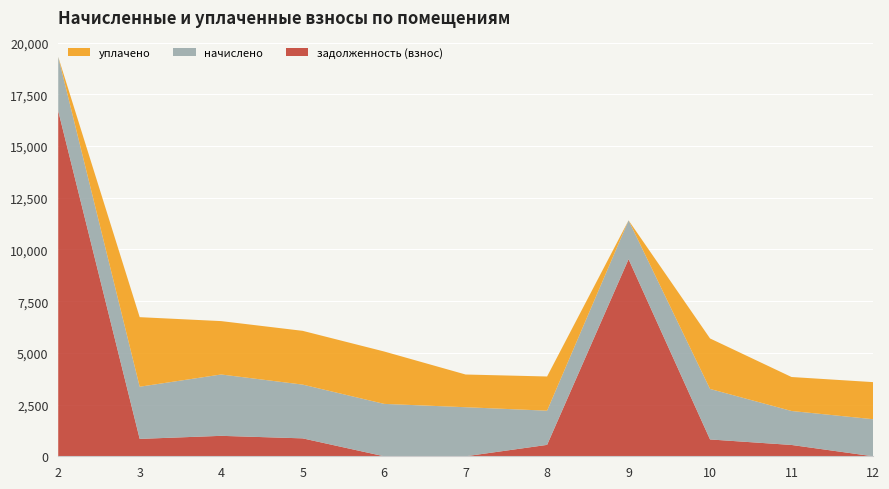

Reading right to left, extract all data points from this chart.

задолженность (взнос): 0.0	547.5	813.9	9529.3	551.1	0.0	0.0	866.4	988.5	840.7	16697.0
начислено: 1792.7	1642.4	2441.6	1877.0	1653.4	2371.9	2533.2	2599.2	2965.8	2522.2	2613.9
уплачено: 1792.7	1642.4	2441.6	0.0	1653.4	1581.3	2533.2	2599.2	2580.9	3363.0	0.0